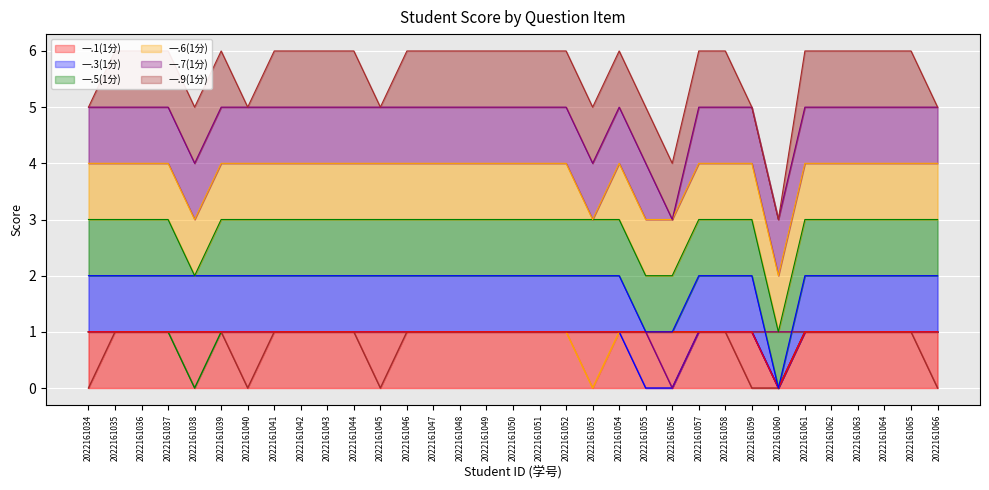

Does the chart display data point markers on the line(s)?

No